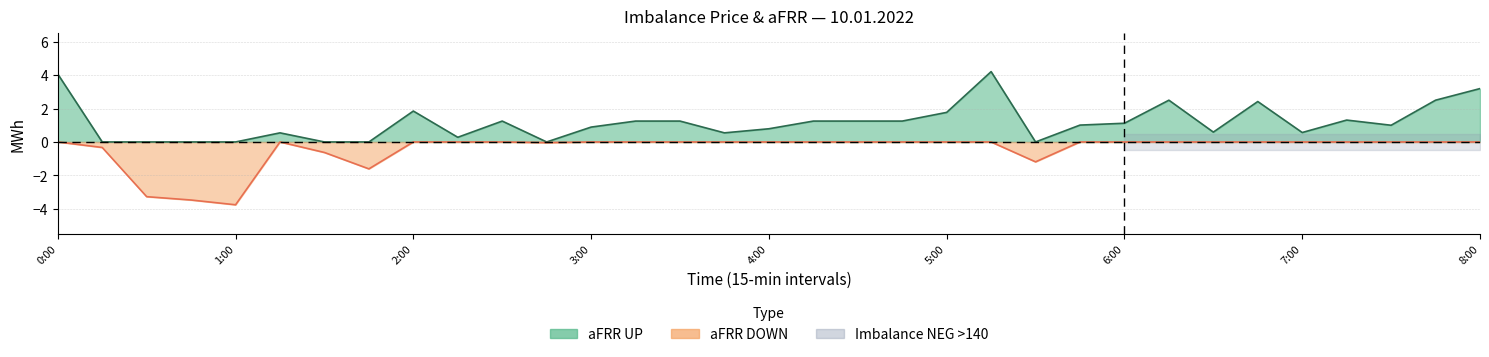

What position from the right is 6:30?

7